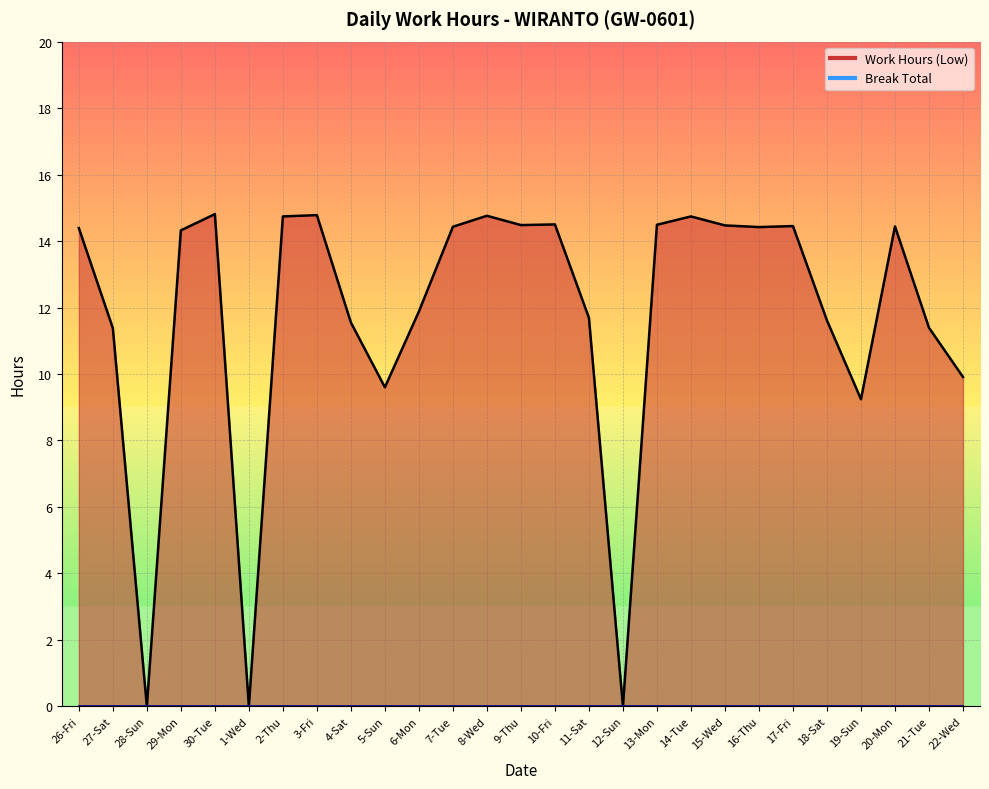

How many positive values are there?

24